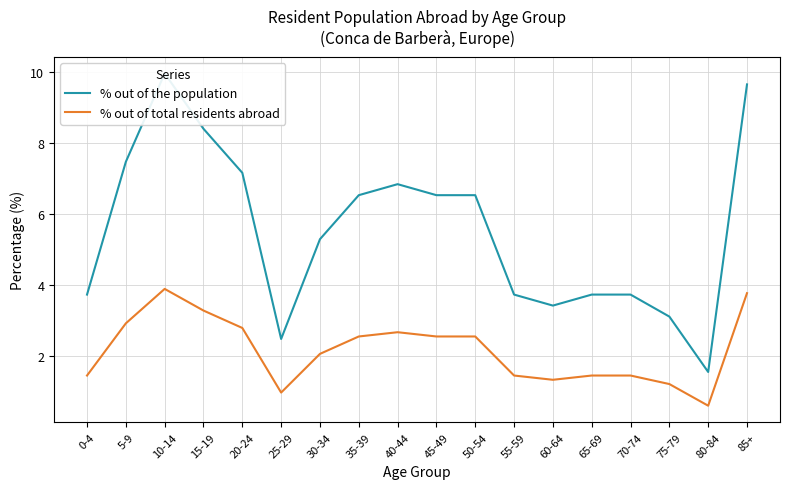

True or false: % out of the population has a value of 1.1 at 80-84.

False